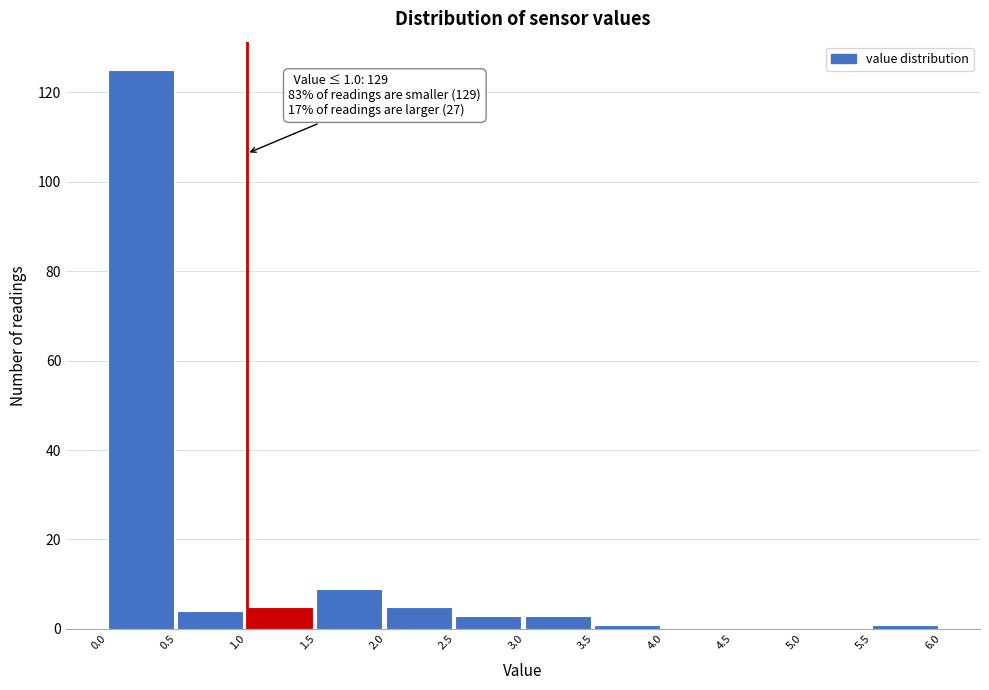

Which range on the x-axis has the tallest bar?

0.0 to 0.5